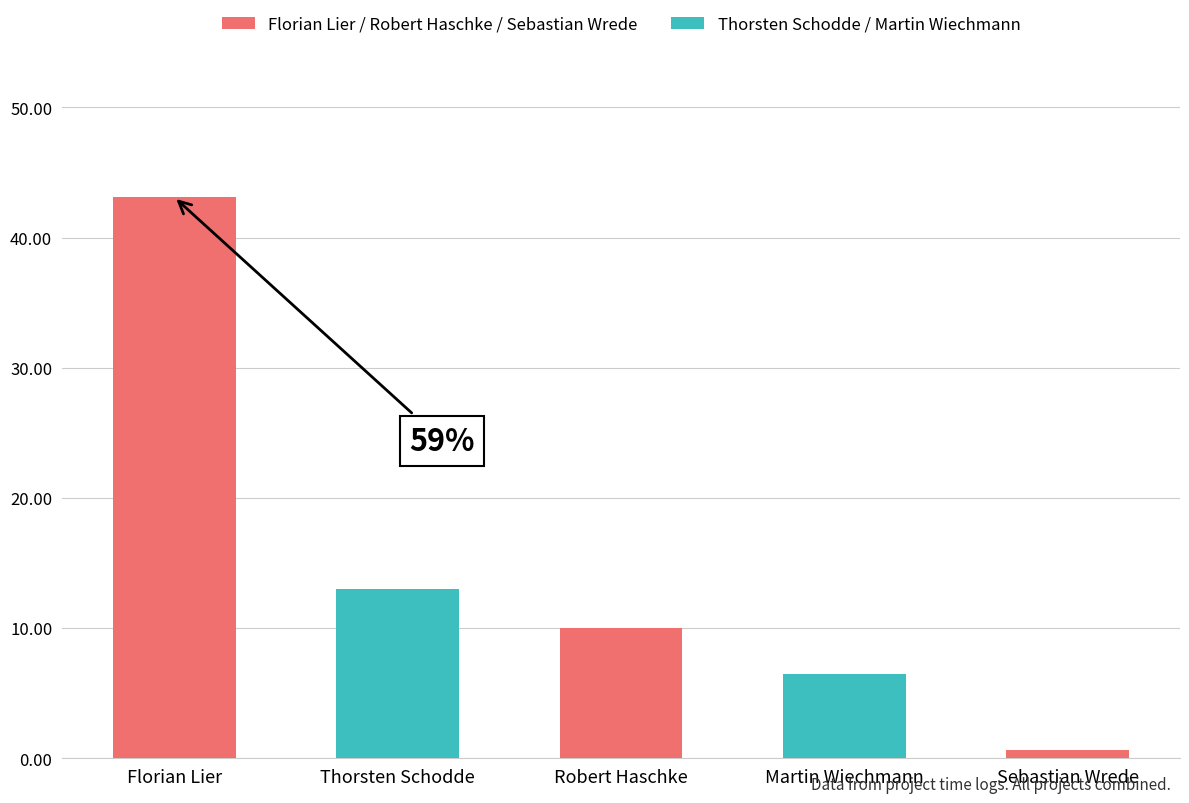

What is the sum of all values?

73.2